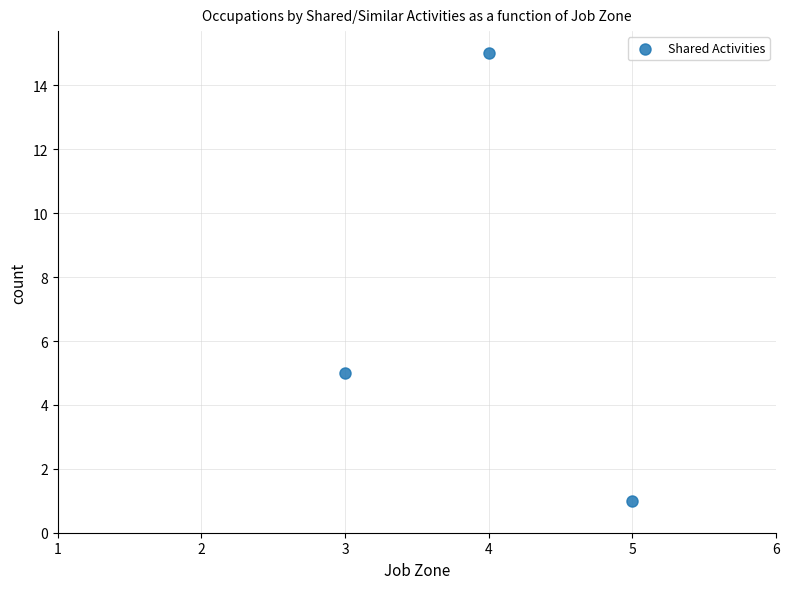

What is the average Y value?

7